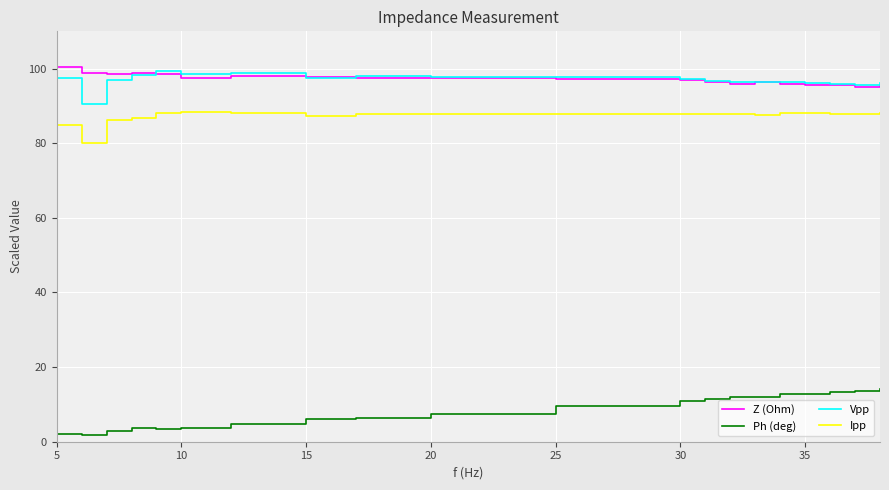

What is the maximum value shown in the chart?

100.4